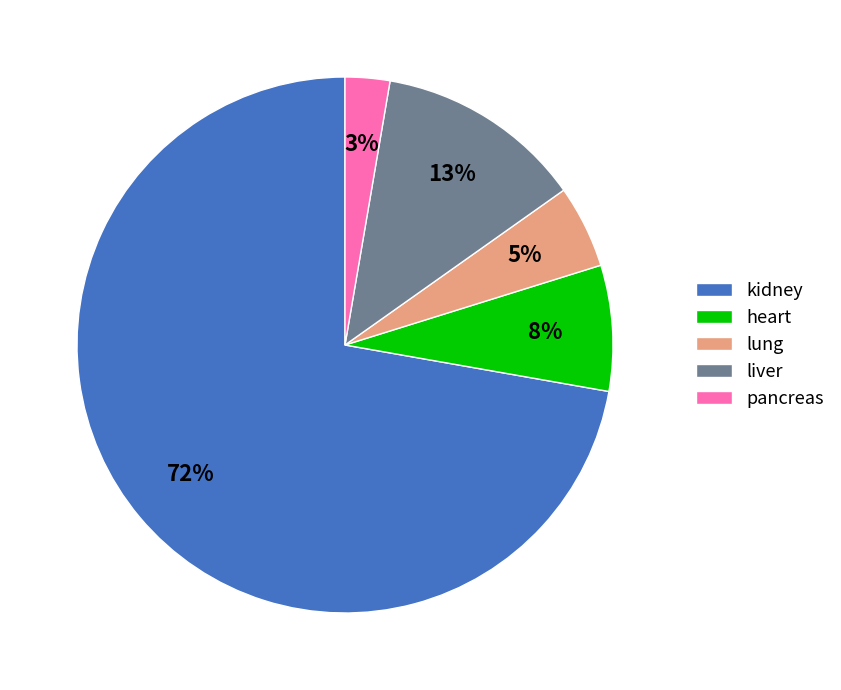

How many segments does this pie chart have?

5